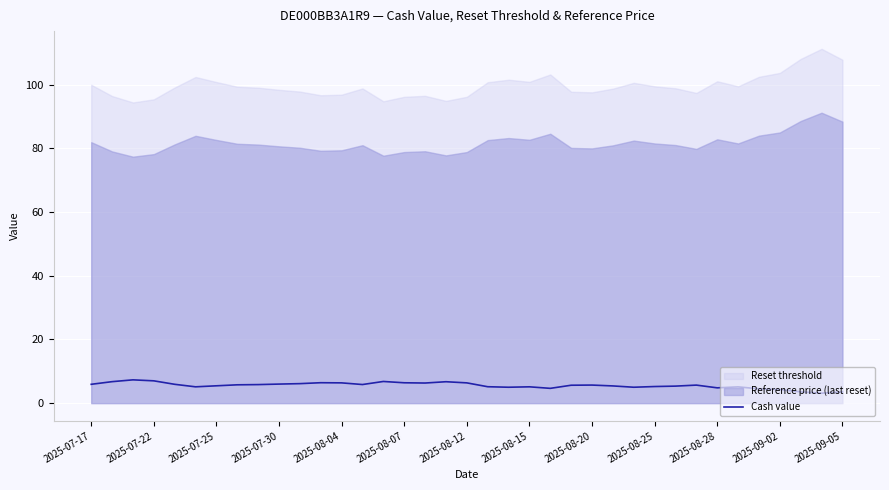

What is the lowest value of the Cash value series?

3.1